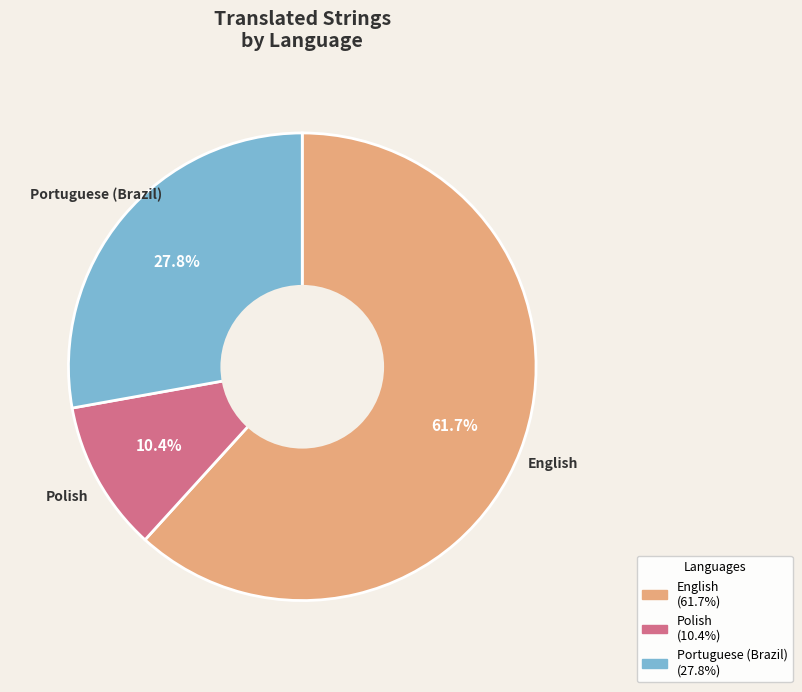

To the nearest percent, what is the average slice percentage?

33%